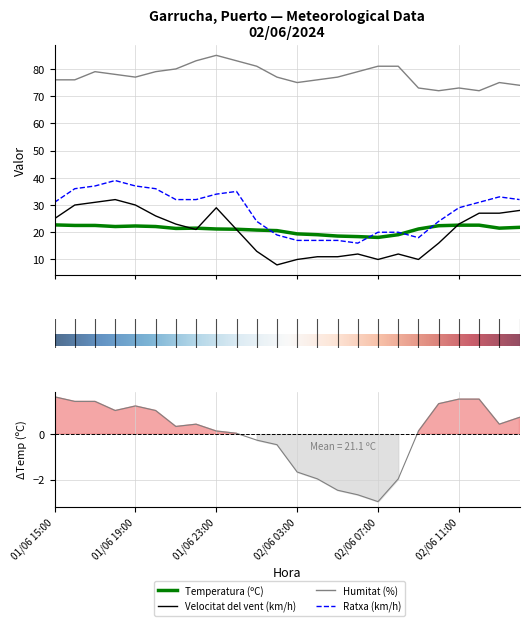

Reading left to right, list all the values displayed in this chart.

Temperatura (ºC): 22.7	22.5	22.5	22.1	22.3	22.1	21.4	21.5	21.2	21.1	20.8	20.6	19.4	19.1	18.6	18.4	18.1	19.1	21.2	22.4	22.6	22.6	21.5	21.8
Velocitat del vent (km/h): 25.0	30.0	31.0	32.0	30.0	26.0	23.0	21.0	29.0	21.0	13.0	8.0	10.0	11.0	11.0	12.0	10.0	12.0	10.0	16.0	23.0	27.0	27.0	28.0
Humitat (%): 76.0	76.0	79.0	78.0	77.0	79.0	80.0	83.0	85.0	83.0	81.0	77.0	75.0	76.0	77.0	79.0	81.0	81.0	73.0	72.0	73.0	72.0	75.0	74.0
Ratxa (km/h): 31.0	36.0	37.0	39.0	37.0	36.0	32.0	32.0	34.0	35.0	24.0	19.0	17.0	17.0	17.0	16.0	20.0	20.0	18.0	24.0	29.0	31.0	33.0	32.0